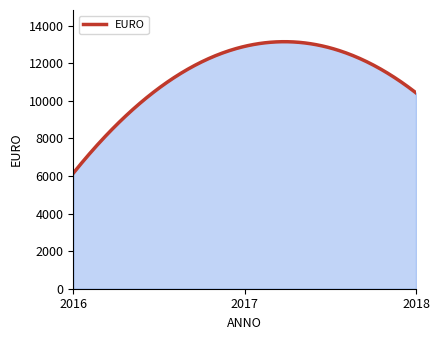

What is the difference between the maximum and minimum values?

6996.6